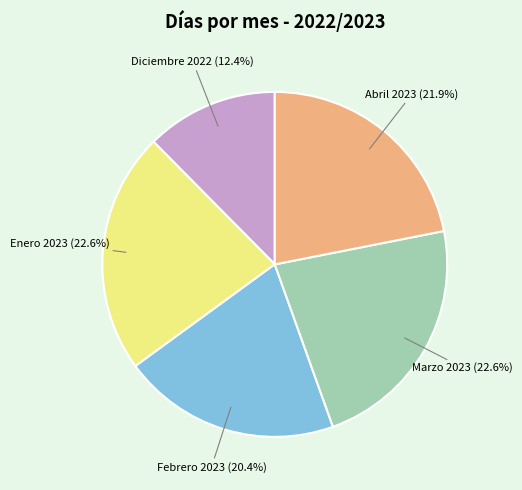

Which slice is the smallest?

Diciembre 2022